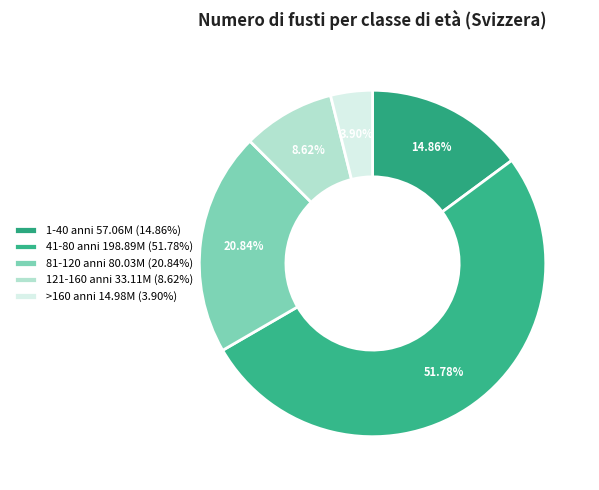

How many slices are in this pie chart?

5